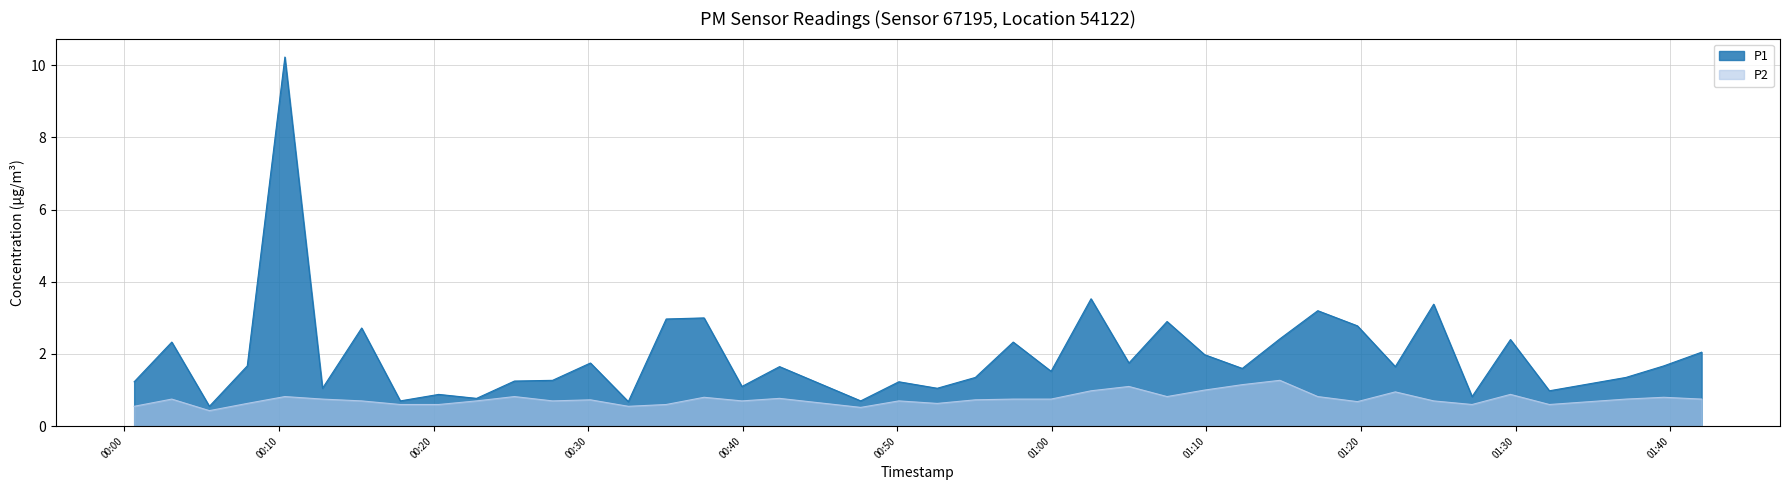

How many lines are shown in the chart?

2